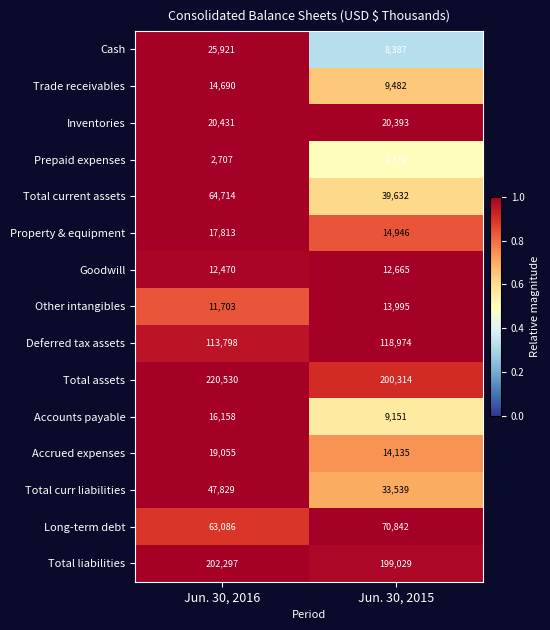

Which series has the largest range (max minus min)?

Total current assets